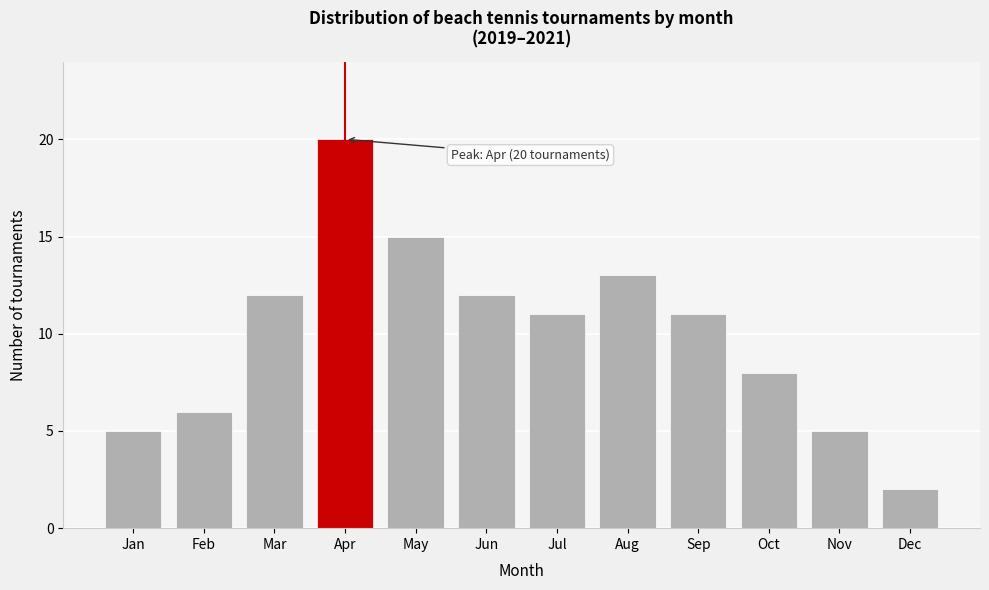

Reading left to right, what are all the values shown in this chart?

Jan=5	Feb=6	Mar=12	Apr=20	May=15	Jun=12	Jul=11	Aug=13	Sep=11	Oct=8	Nov=5	Dec=2